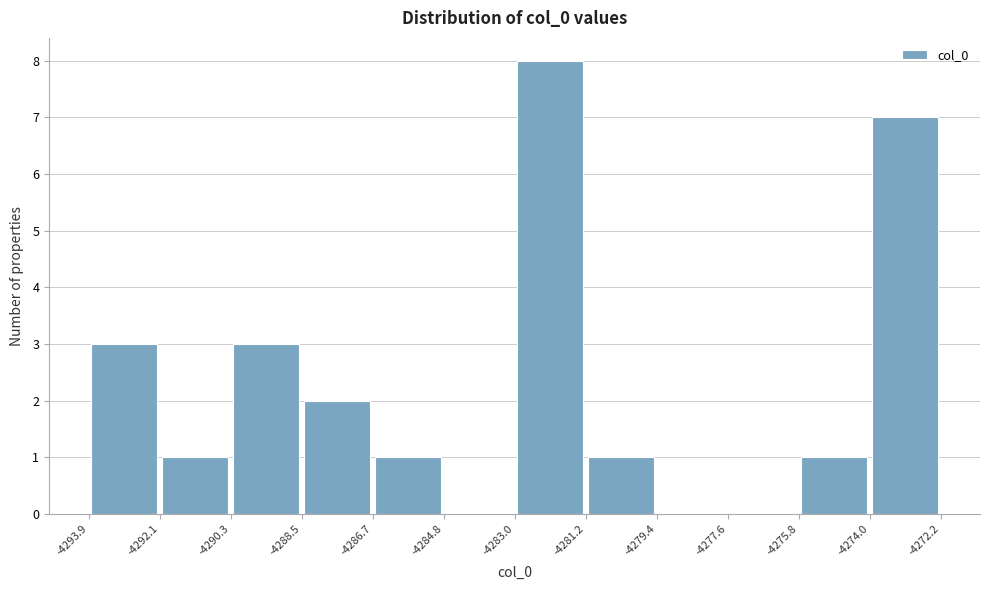

Reading left to right, list every bar in this chart as the range it spans on the x-axis followed by its height. The values are not printed on the chart, so give them approximately, as read against the axis.

-4293.9 to -4292.1: 3
-4292.1 to -4290.3: 1
-4290.3 to -4288.5: 3
-4288.5 to -4286.7: 2
-4286.7 to -4284.8: 1
-4284.8 to -4283.0: 0
-4283.0 to -4281.2: 8
-4281.2 to -4279.4: 1
-4279.4 to -4277.6: 0
-4277.6 to -4275.8: 0
-4275.8 to -4274.0: 1
-4274.0 to -4272.2: 7